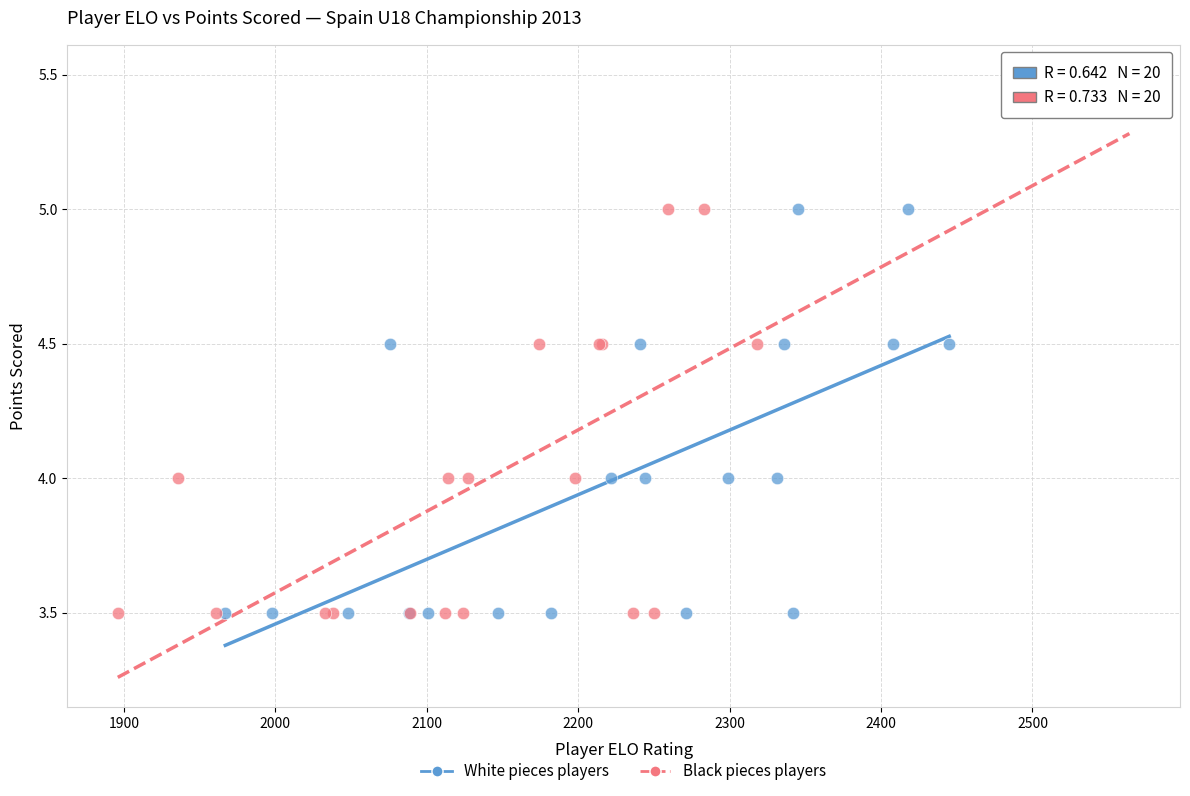

Which series reaches the maximum Y coordinate?

Black pieces players